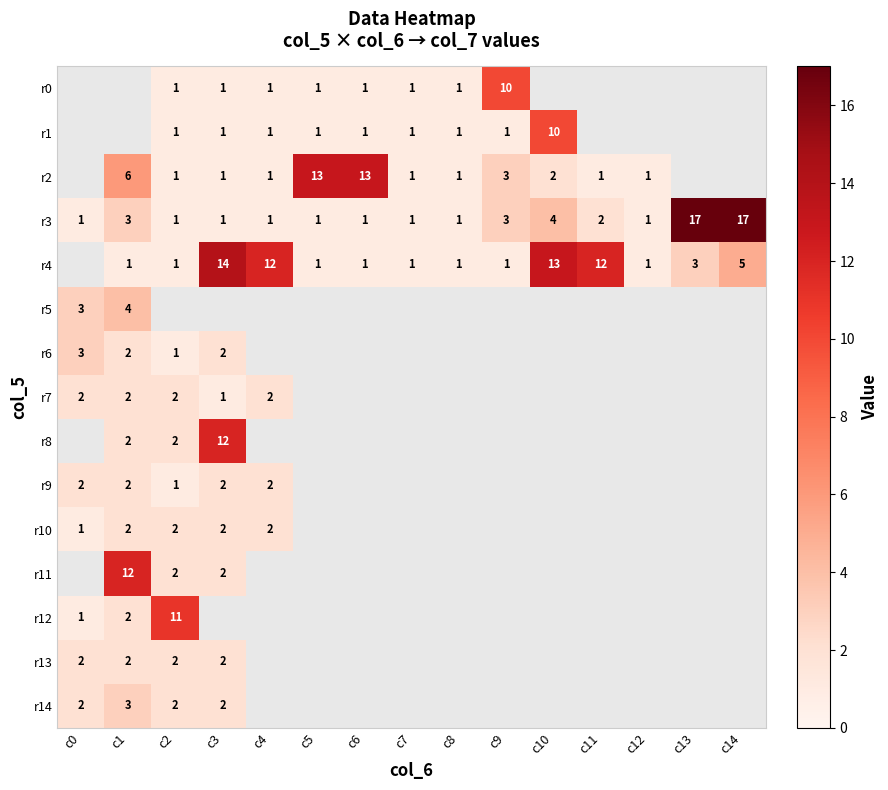

The r2 series shows 1 at c11. True or false?

True